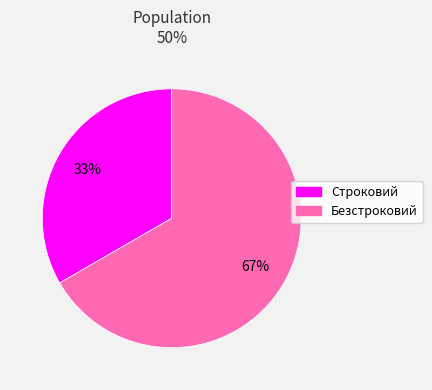

Does Строковий represent more than half of the total?

No